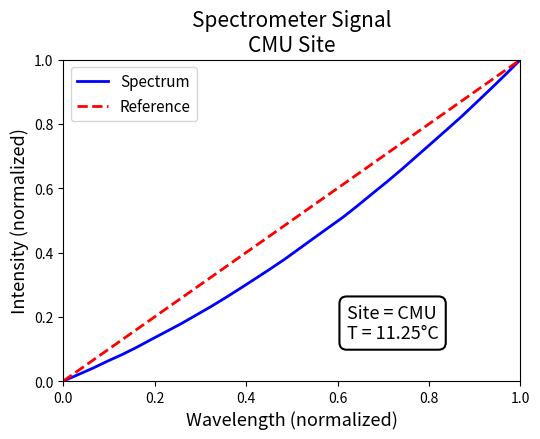

How many positive values are there?

31